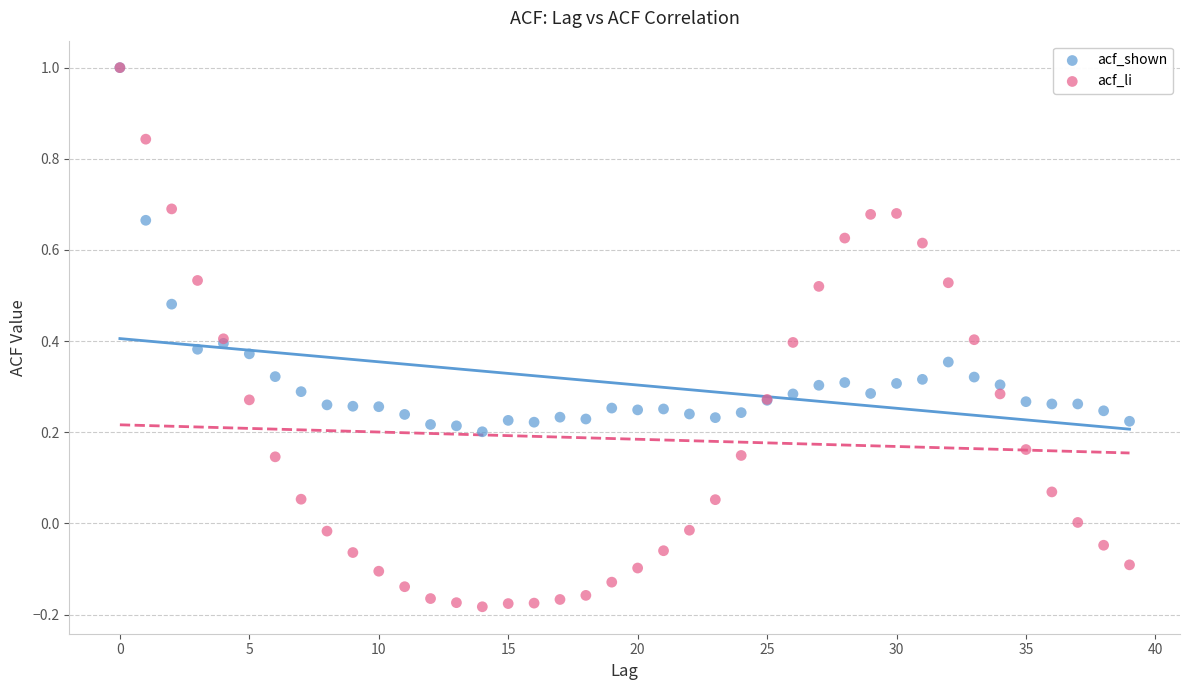

Which series reaches the minimum Y coordinate?

acf_li